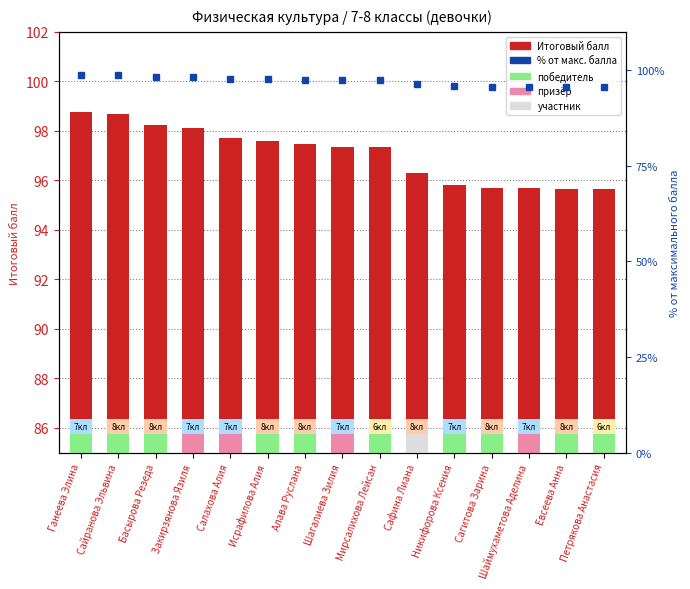

At which category is the sum across all series the highest?

Ганеева Элина